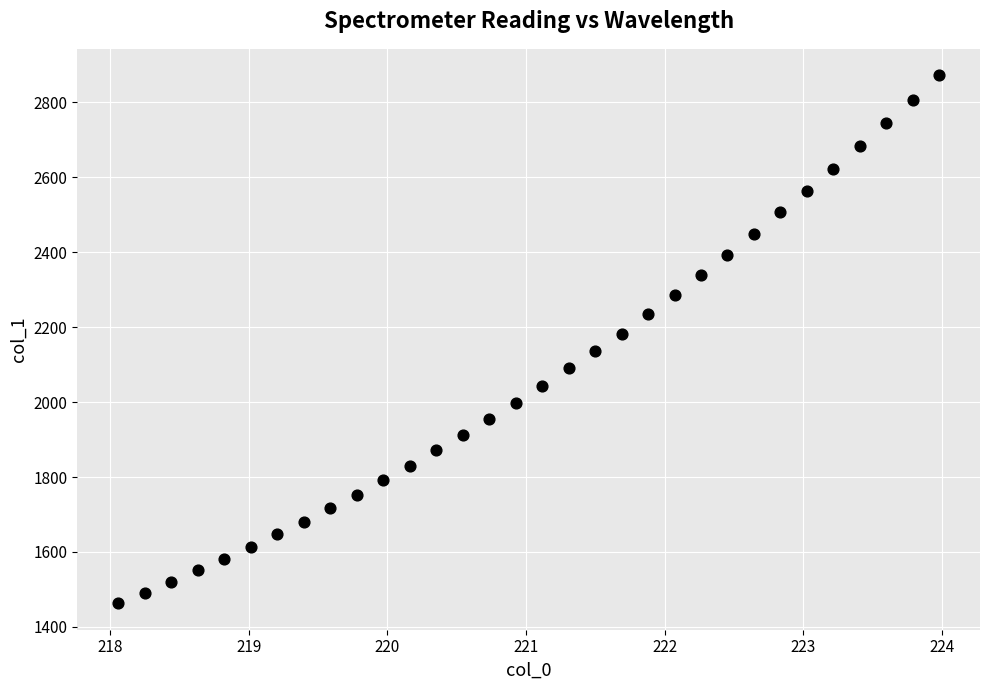

What is the range of X values (max minus min)?

5.9